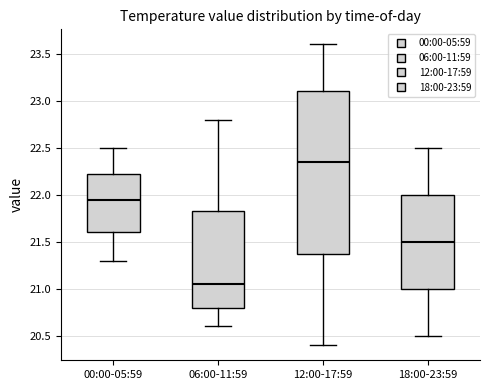

Where is the lower edge of the box for 18:00-23:59 on the y-axis? The values are not printed on the chart, so give them approximately, as read against the axis.

21.00